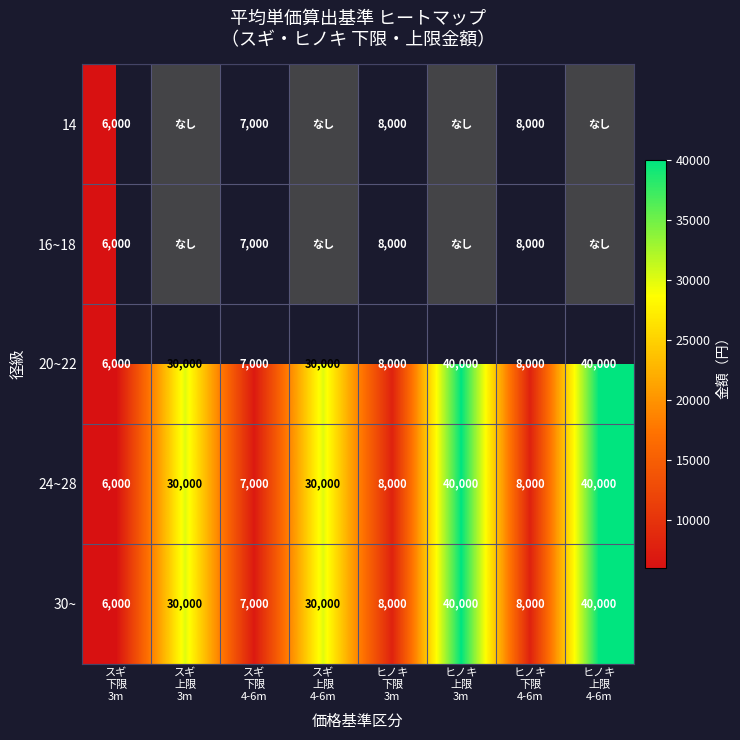

What is the minimum value for 20~22?

6000